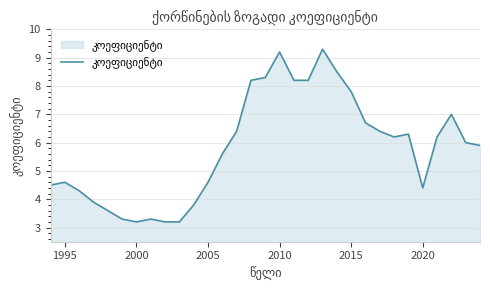

Reading left to right, list all the values displayed in this chart.

4.5	4.6	4.3	3.9	3.6	3.3	3.2	3.3	3.2	3.2	3.8	4.6	5.6	6.4	8.2	8.3	9.2	8.2	8.2	9.3	8.5	7.8	6.7	6.4	6.2	6.3	4.4	6.2	7.0	6.0	5.9